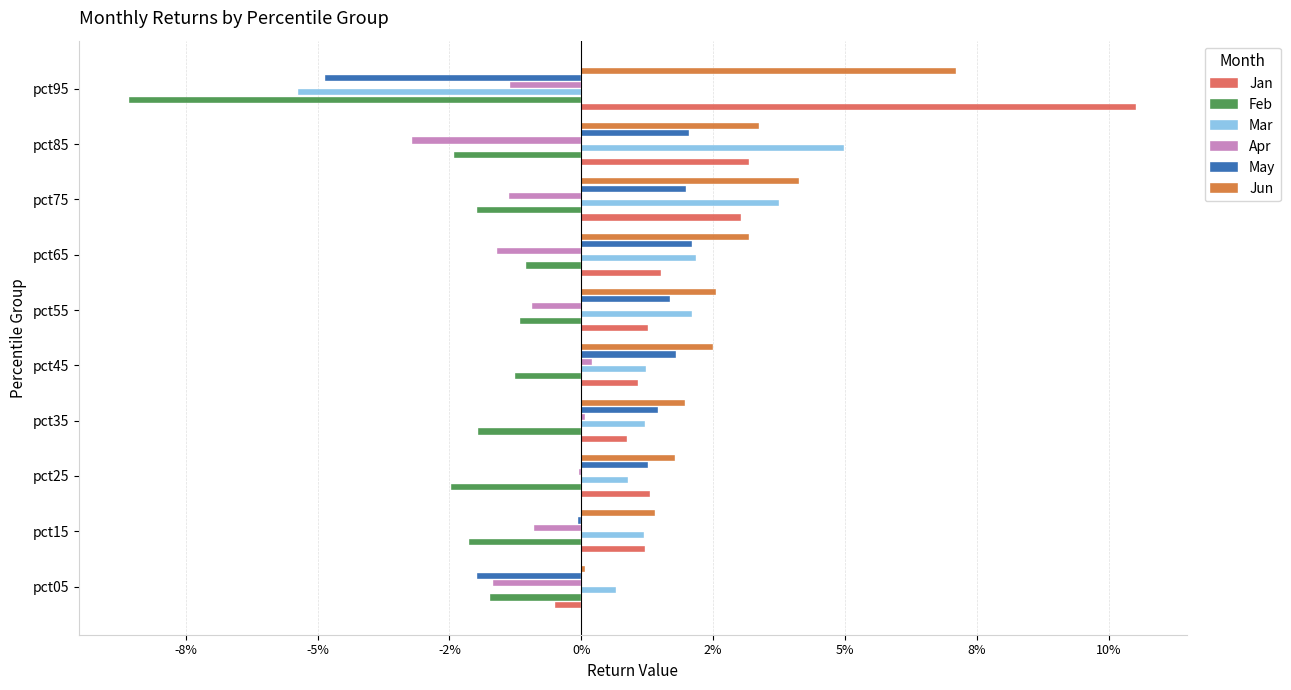

Which series has the largest range (max minus min)?

Jan